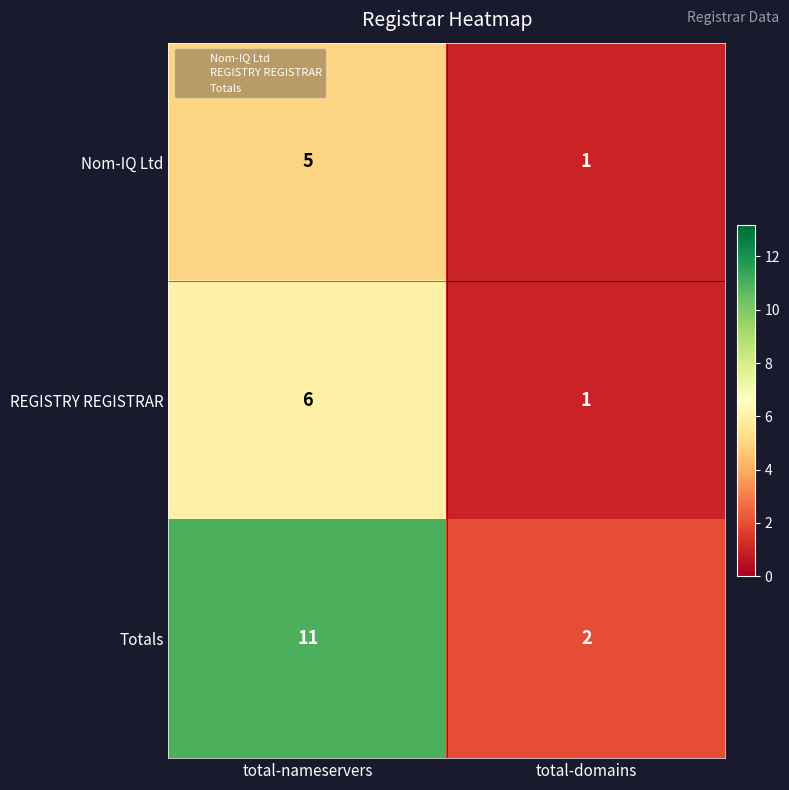

What is the difference between the maximum and minimum values in the Nom-IQ Ltd series?

4